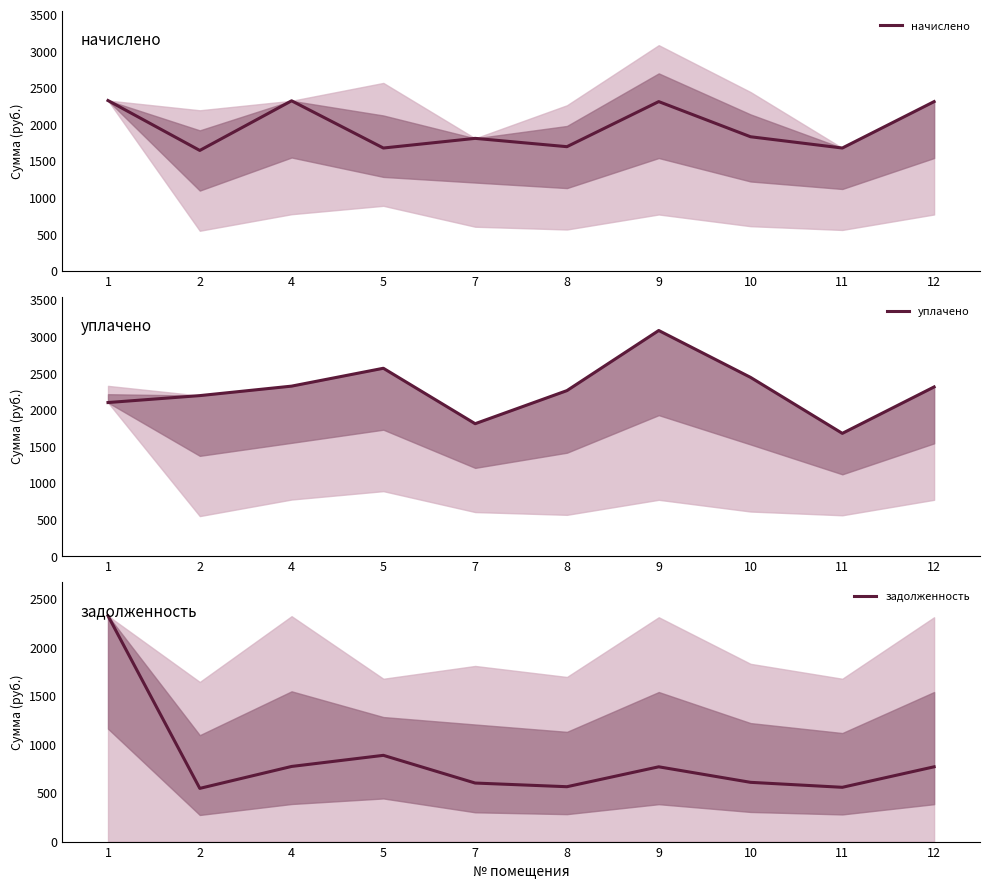

What is the sum of all задолженность values?

8423.0